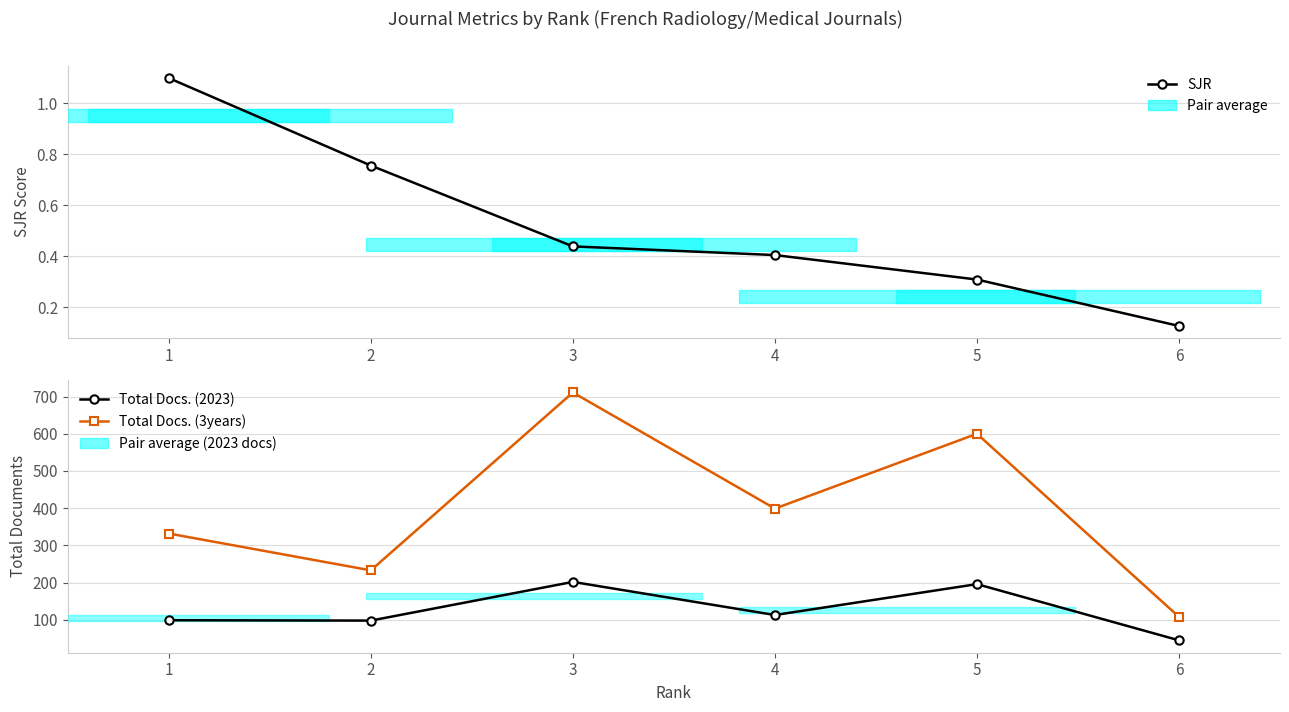

The value of Total Docs. (3years) at 1 is 525.9. True or false?

False